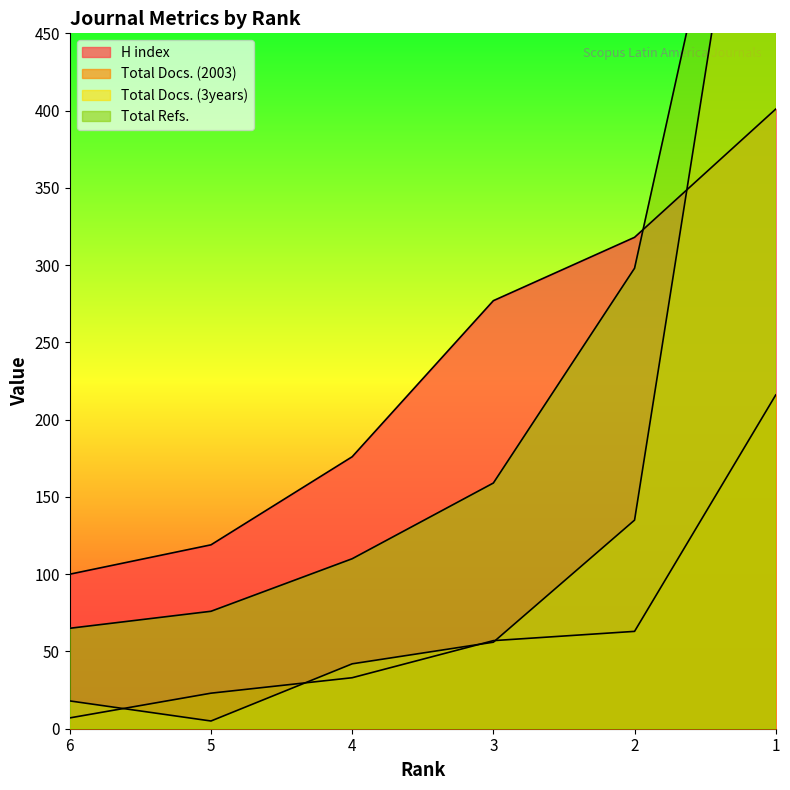

At which category does Total Docs. (3years) reach its first local valley?

5